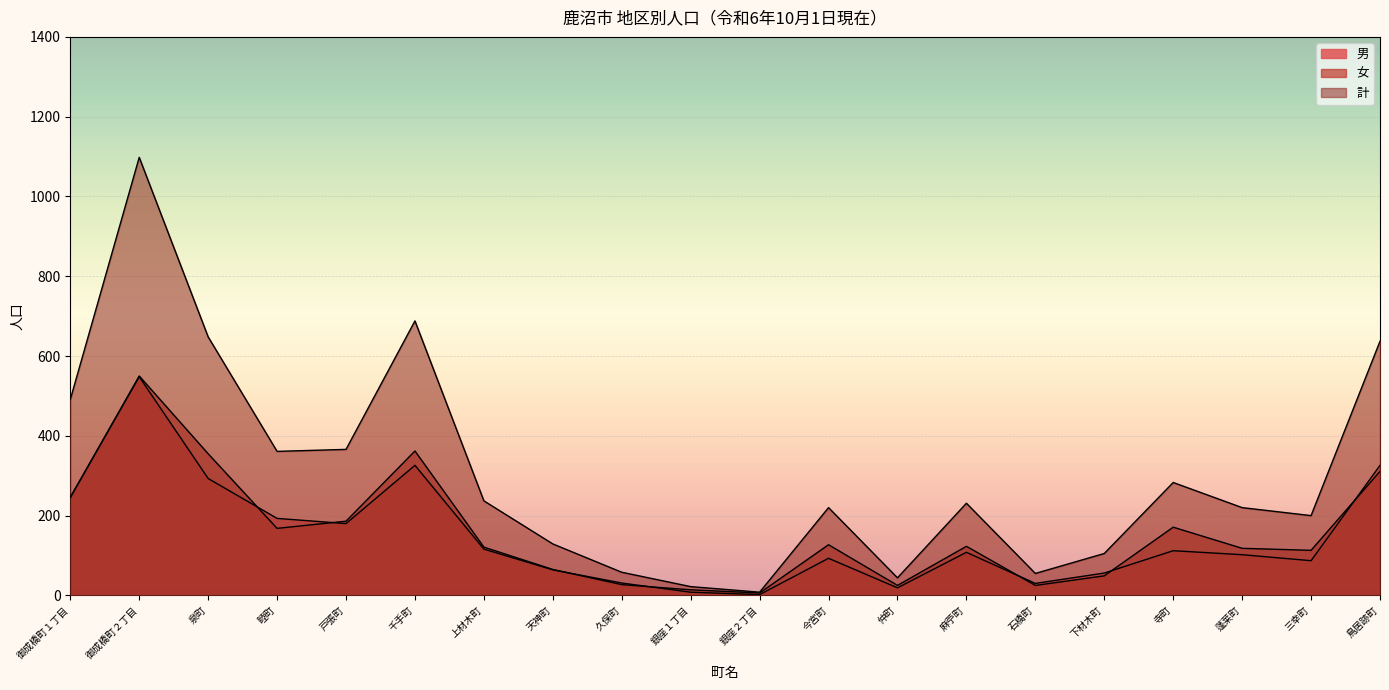

What are all the series names shown in the legend?

男, 女, 計